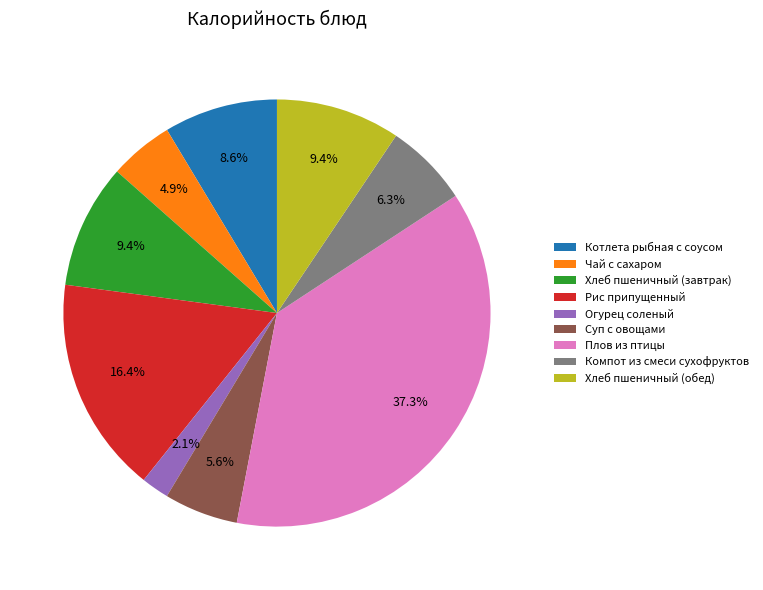

Is there any slice that represents more than half of the pie?

No